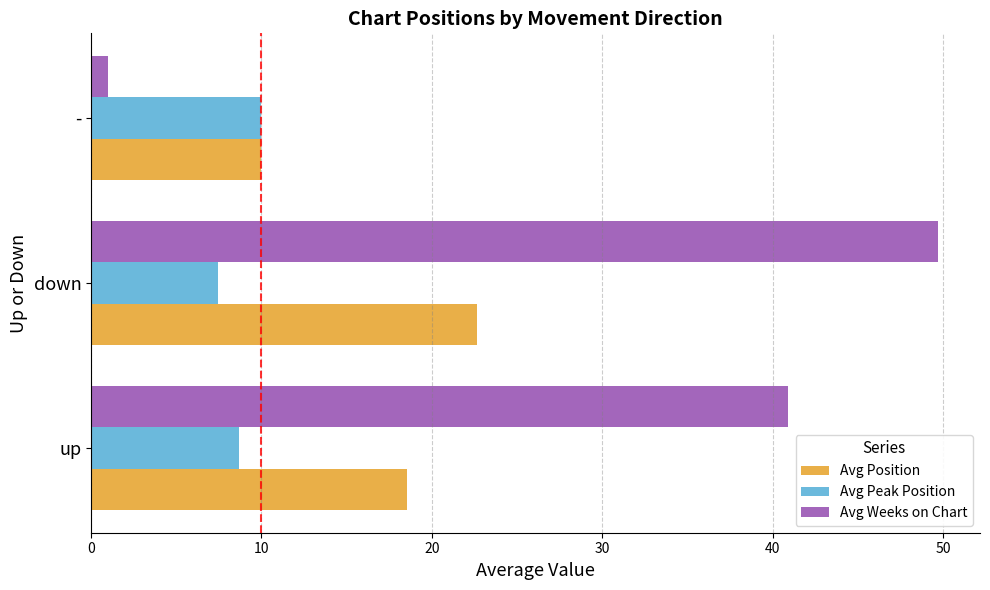

List the series in order of their overall mean, highest first.

Avg Weeks on Chart, Avg Position, Avg Peak Position